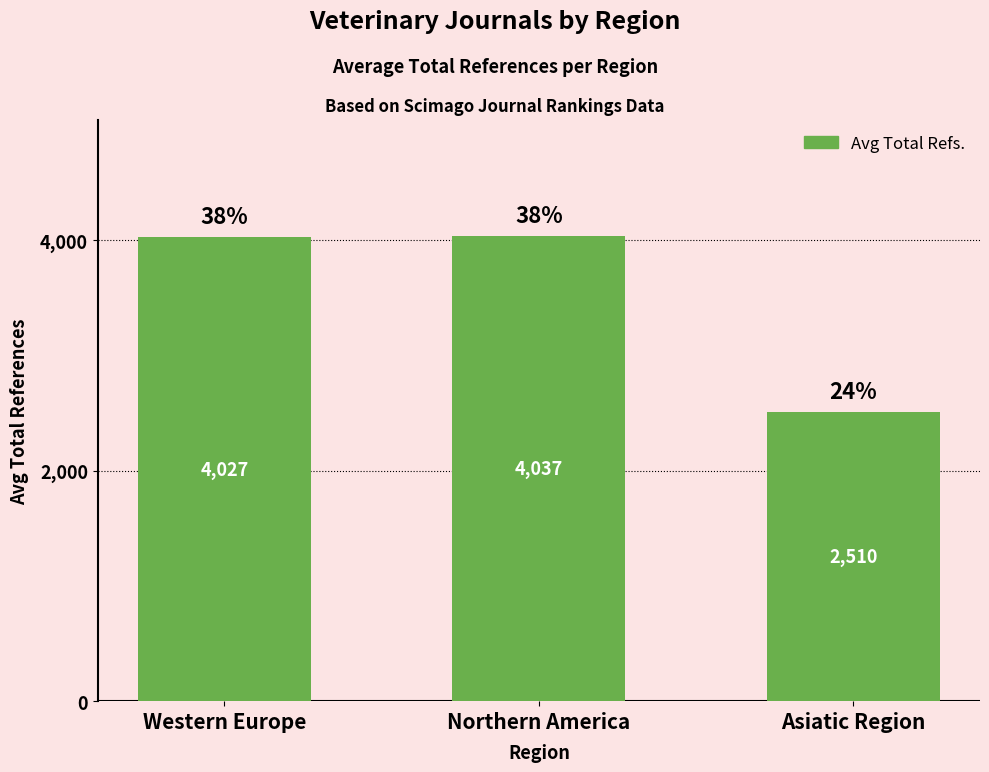

True or false: the data shows 918.5 at Asiatic Region.

False